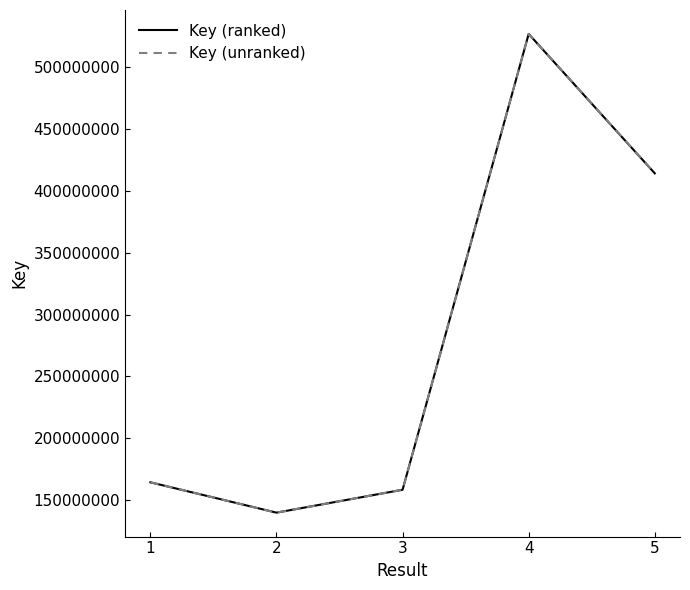

True or false: Key (ranked) and Key (unranked) intersect in this chart.

False